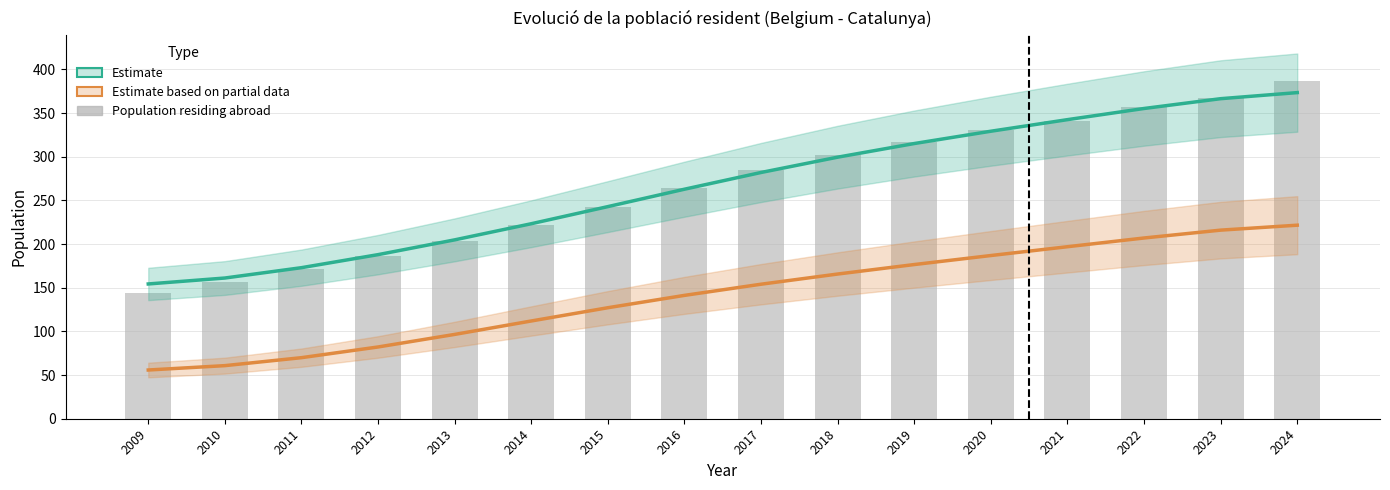

What is the difference between the Estimate values at 2014 and 2015?

19.6